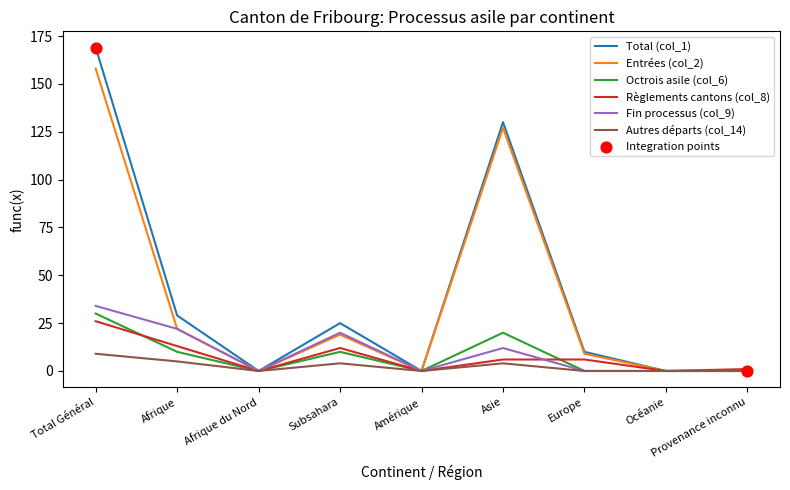

Which series has the largest range (max minus min)?

Total (col_1)